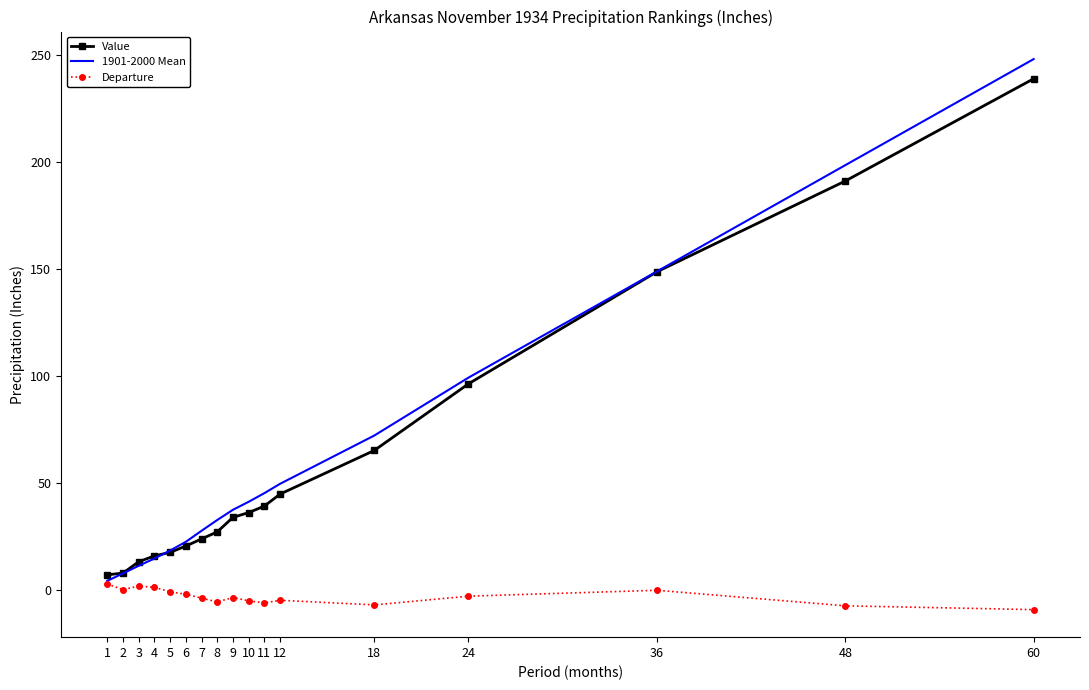

The value of Departure at 36 is -0.1. True or false?

True